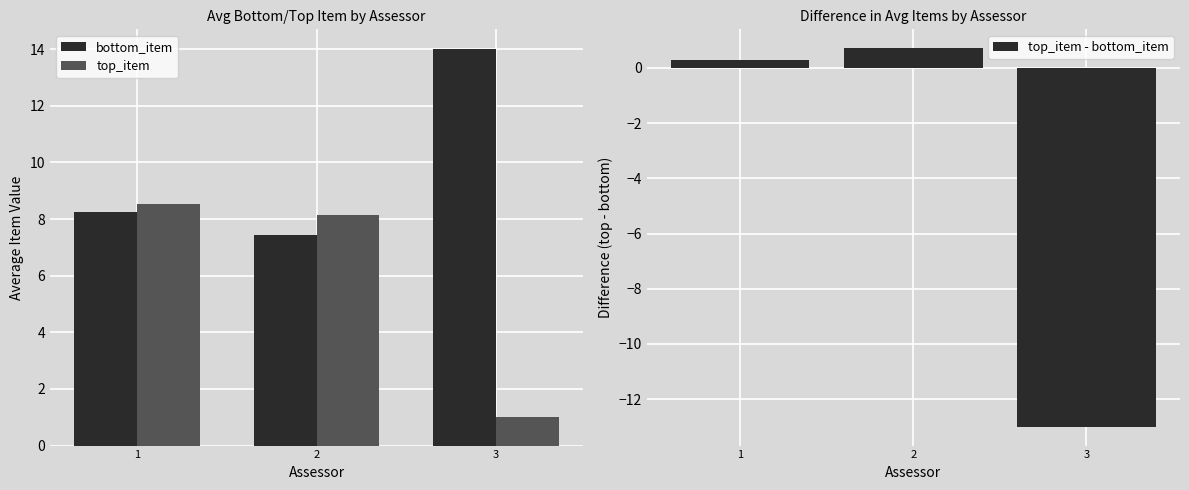

What is the spread (max minus min) of values at 3?

27.0